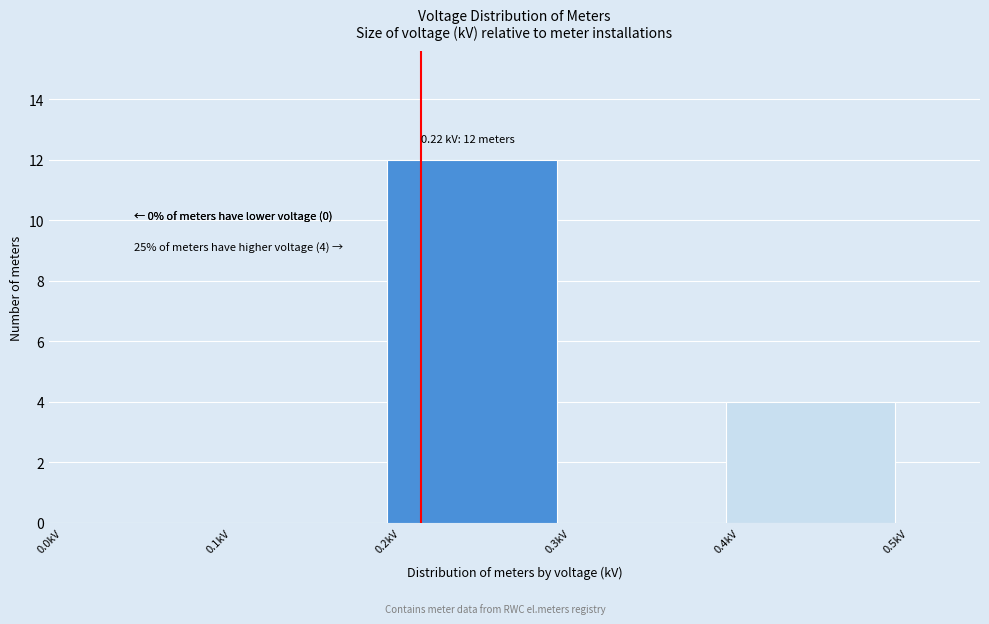

Over which range of the x-axis is the bar tallest?

0.2 to 0.3